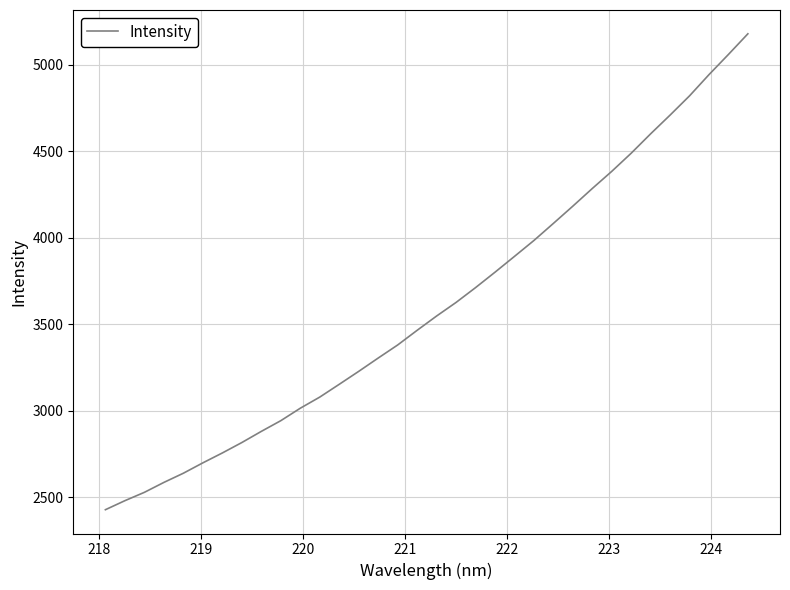

What is the difference between the maximum and minimum values?

2750.4